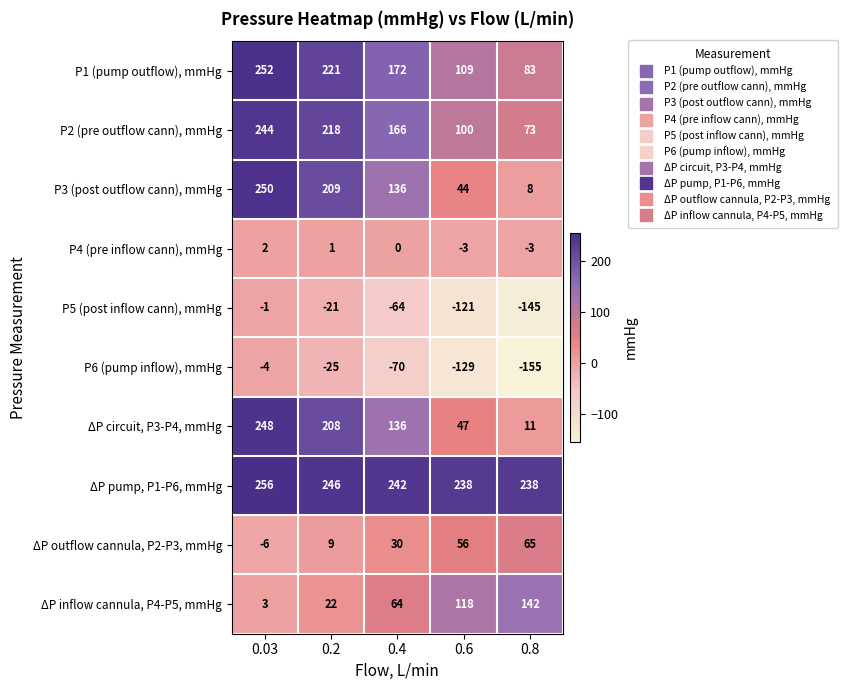

Rank the categories by ΔP circuit, P3-P4, mmHg value from highest to lowest.

0.03, 0.2, 0.4, 0.6, 0.8